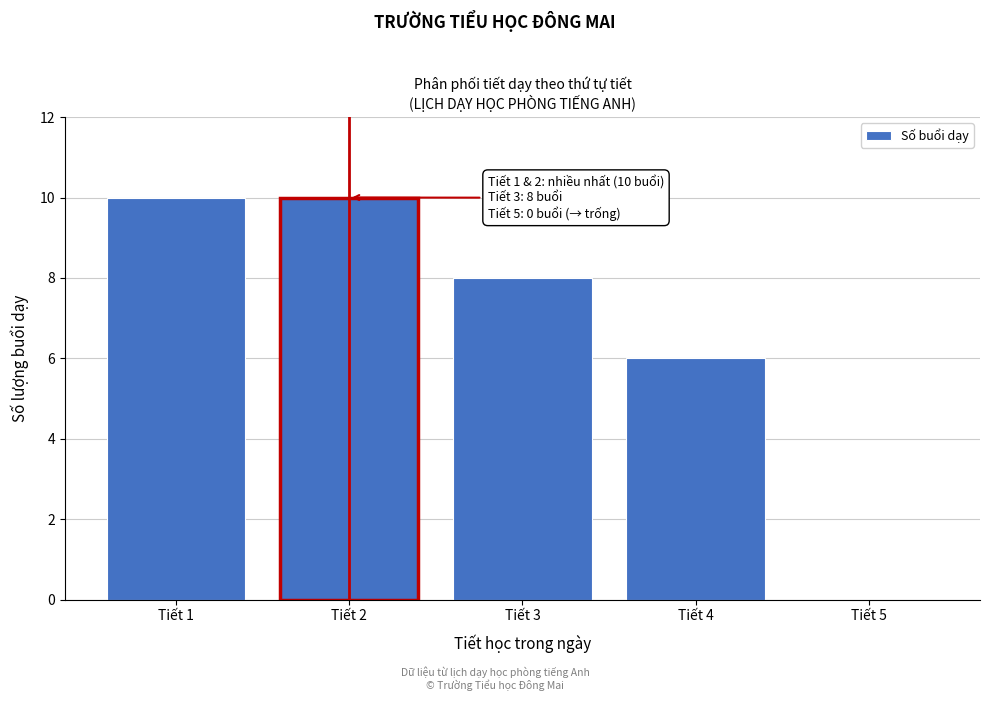

Reading left to right, list all the values displayed in this chart.

Tiết 1=10	Tiết 2=10	Tiết 3=8	Tiết 4=6	Tiết 5=0